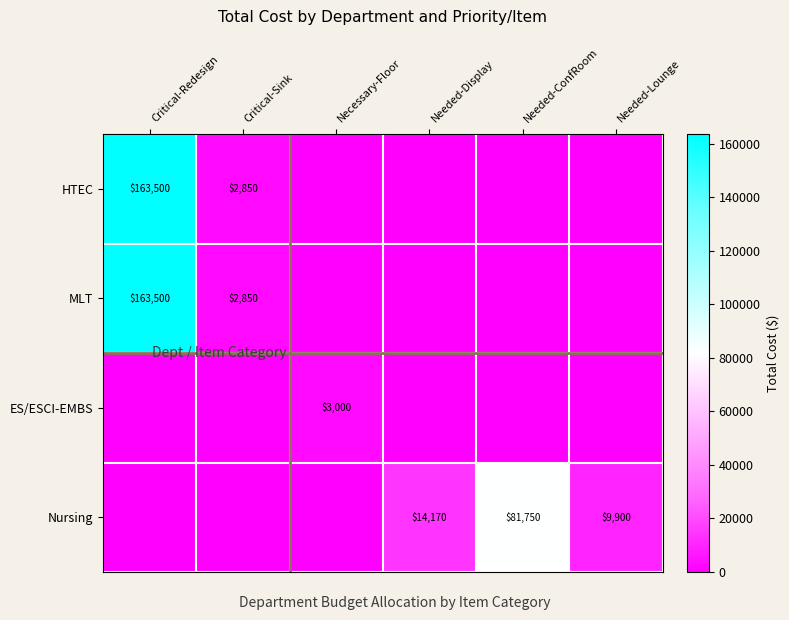

True or false: MLT has a value of 4378 at Critical-Sink.

False